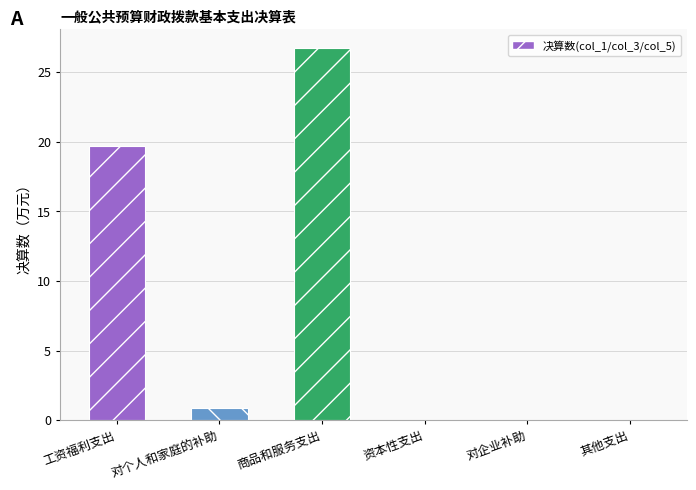

Reading left to right, list all the values displayed in this chart.

19.7	0.9	26.7	0.0	0.0	0.0